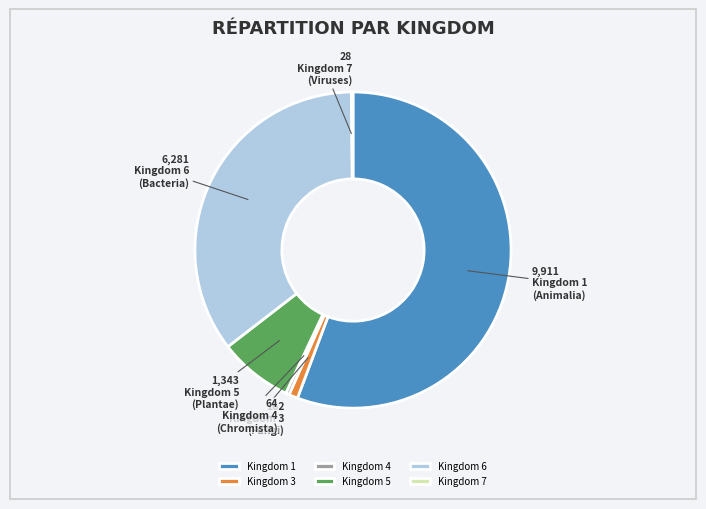

Which category accounts for the majority?

Kingdom 1